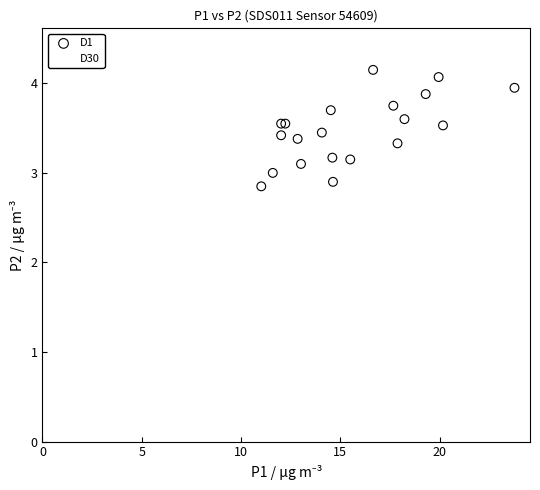

Which series reaches the minimum Y coordinate?

D1